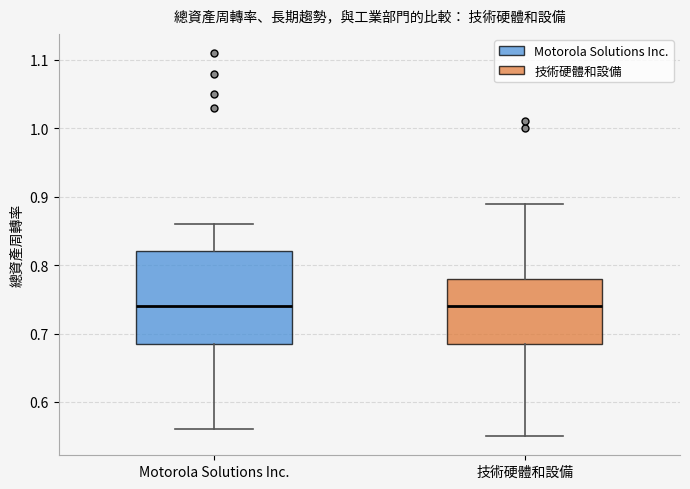

Reading left to right, transcribe this box plot: for each box, give where its median line is, the range the box spans, and where its two whiskers end, as read against the y-axis. The values are not printed on the chart, so give them approximately, as read against the axis.

Motorola Solutions Inc.: median 0.74, box 0.69 to 0.82, whiskers 0.56 to 0.86
技術硬體和設備: median 0.74, box 0.69 to 0.78, whiskers 0.55 to 0.89